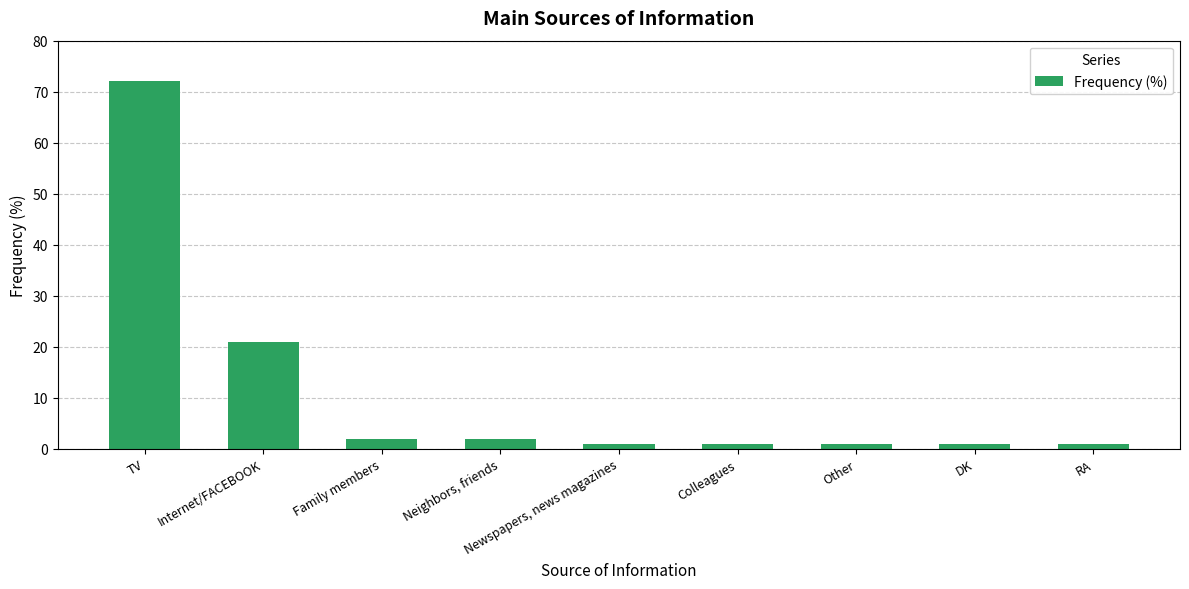

Is it true that the value at Family members is 2?

True